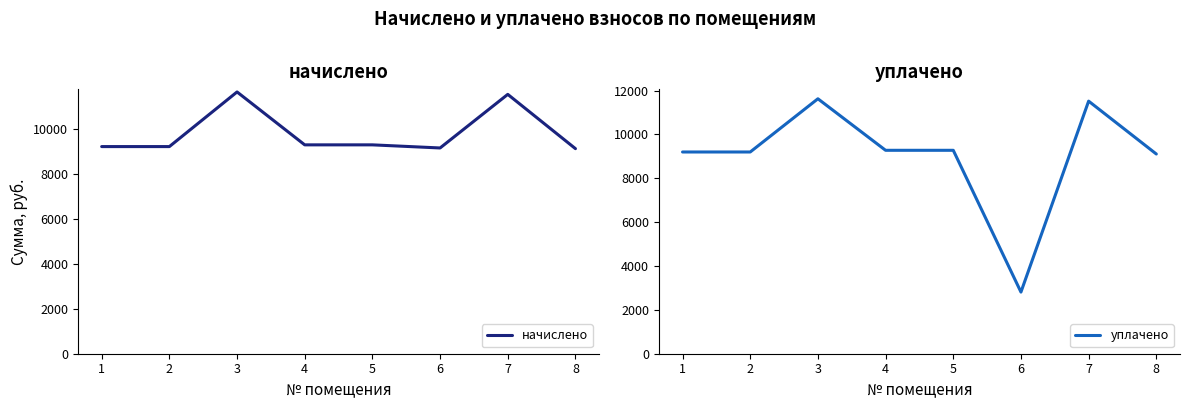

Reading left to right, extract all data points from this chart.

начислено: 1=9200.6	2=9200.5	3=11627.5	4=9277.3	5=9277.4	6=9139.2	7=11520.0	8=9108.5
уплачено: 1=9200.6	2=9200.5	3=11627.5	4=9277.3	5=9277.4	6=2812.0	7=11520.0	8=9108.5